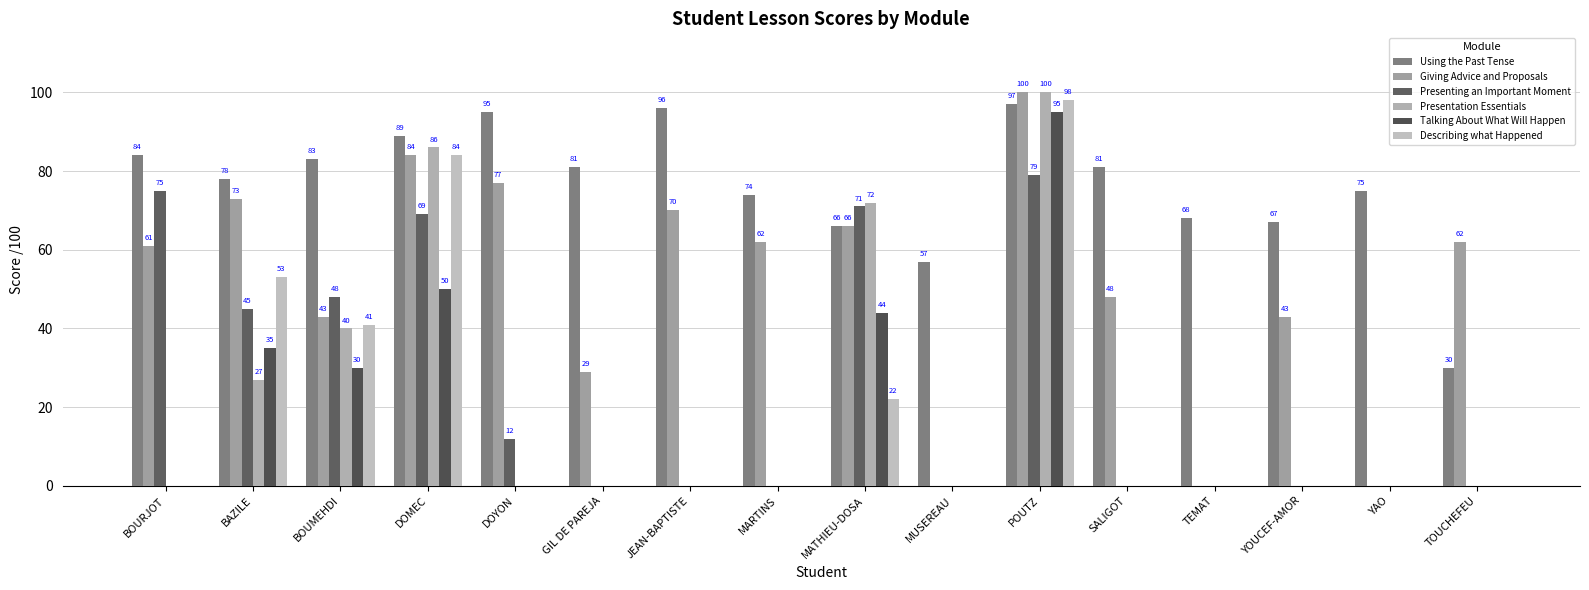

What is the total value across all series at DOMEC?

462